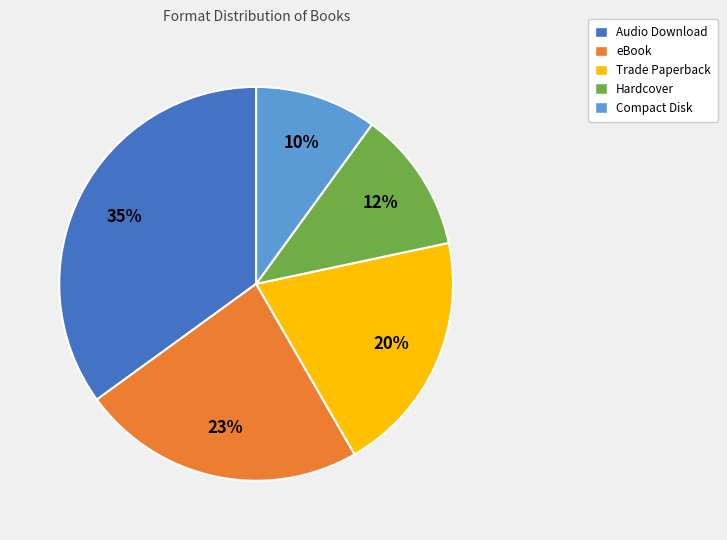

To the nearest percent, what percentage of the pie is Hardcover?

12%